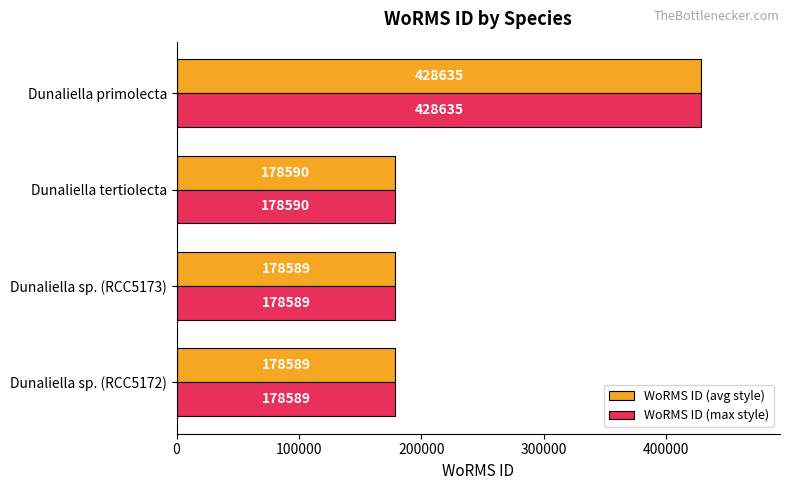

What is the sum of all WoRMS ID (avg style) values?

964403